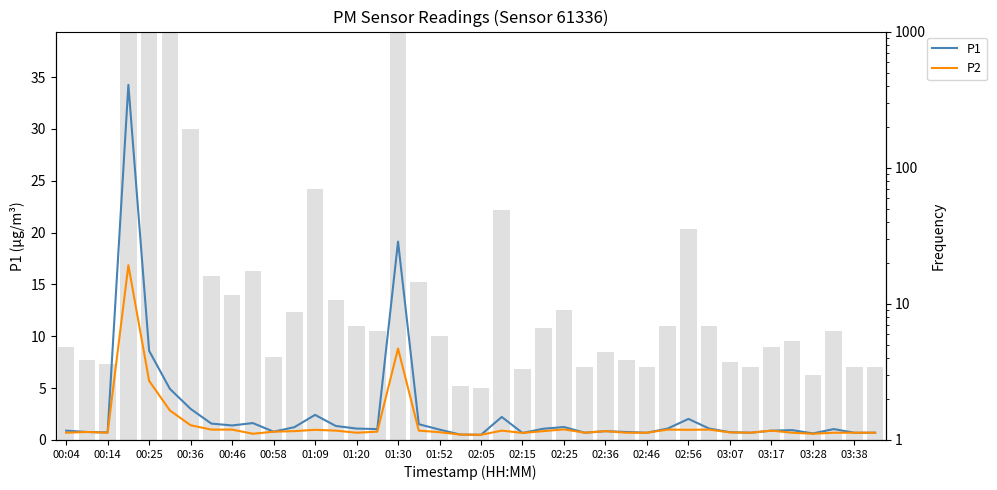

Does the chart contain stacked bars?

No